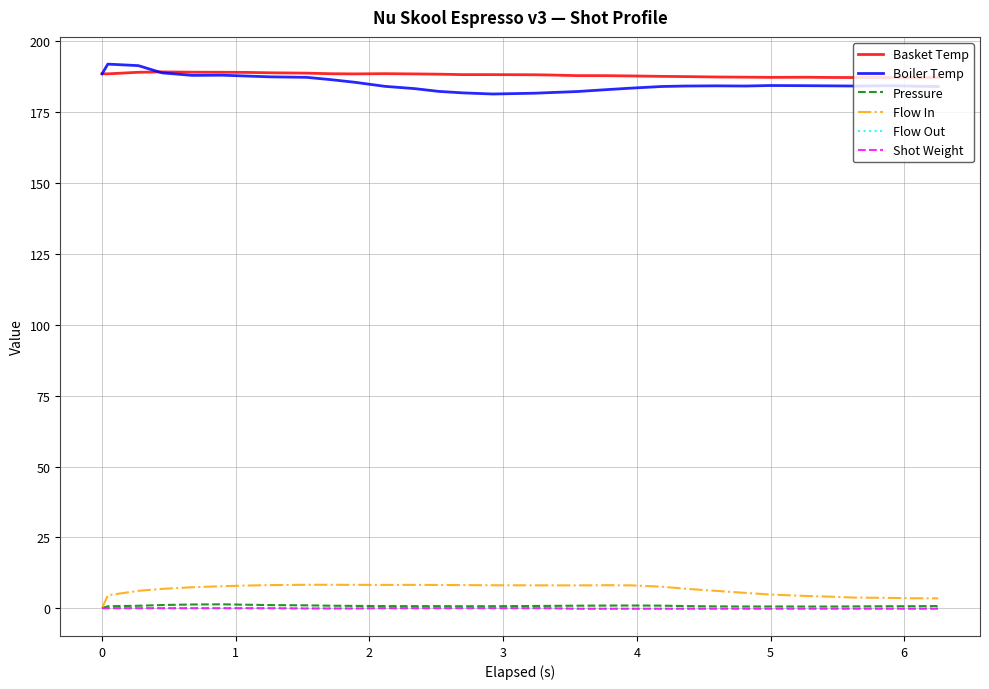

What are all the series names shown in the legend?

Basket Temp, Boiler Temp, Pressure, Flow In, Flow Out, Shot Weight